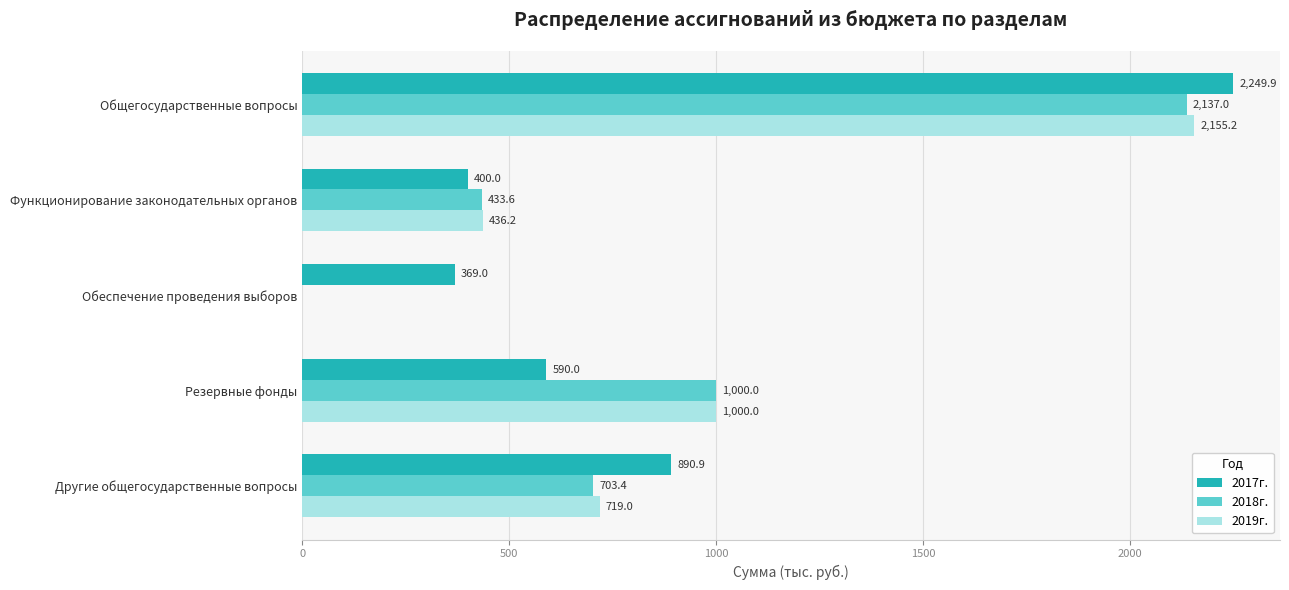

What is the sum of the 2018г. values at Общегосударственные вопросы and Другие общегосударственные вопросы?

2840.4